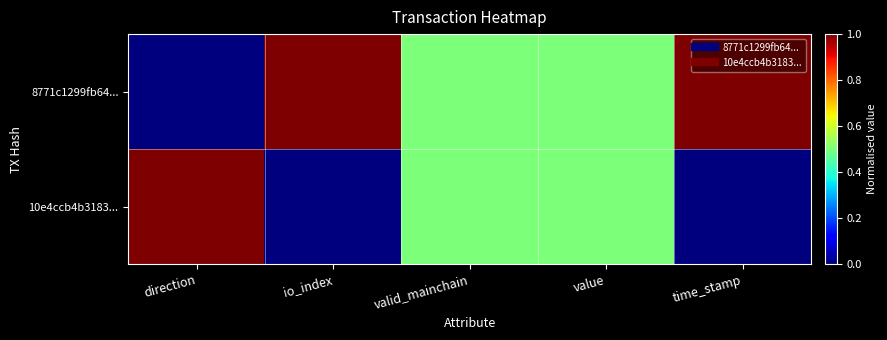

Which label corresponds to the largest value in the chart?

io_index